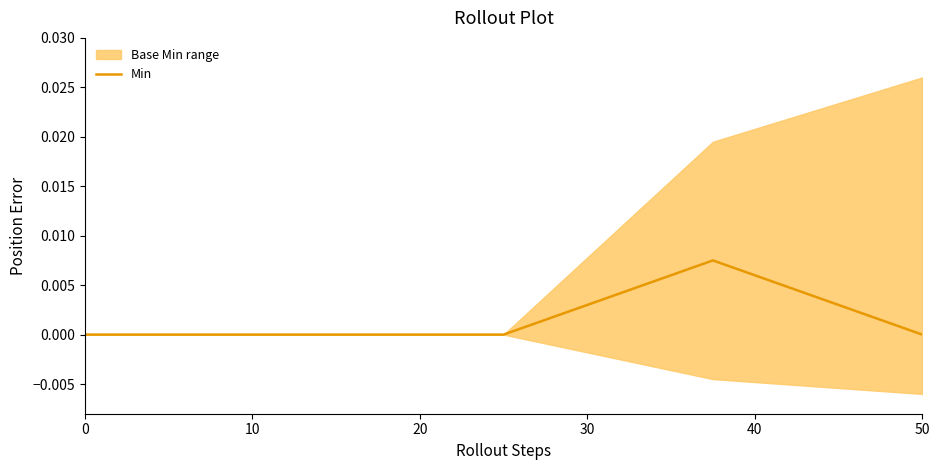

The Min series shows 0.0 at 0. True or false?

True